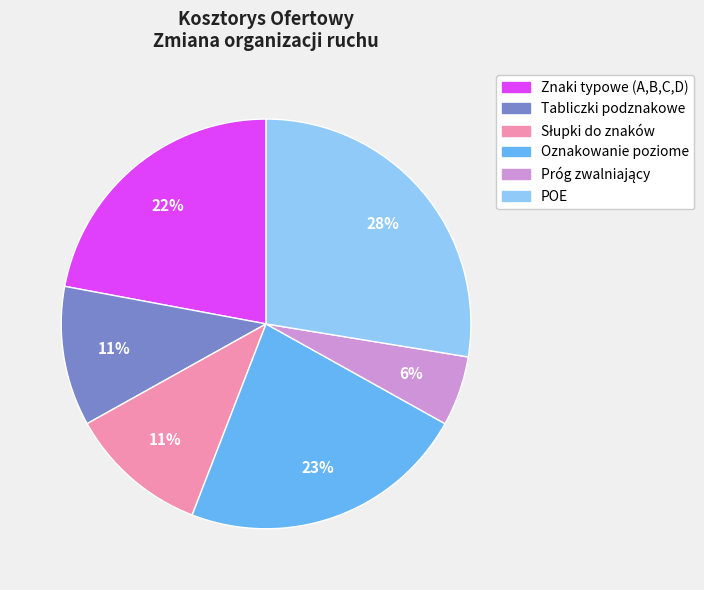

To the nearest percent, what percentage of the pie is POE?

28%